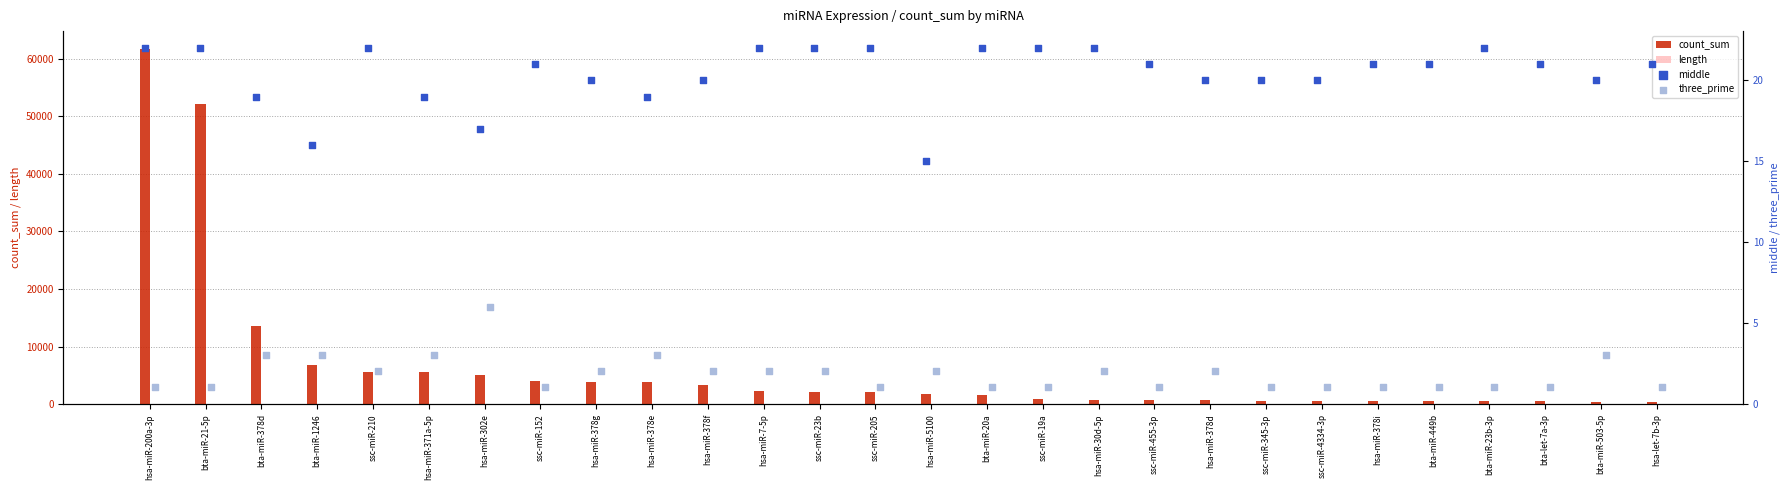

At how many categories does at least one series exceed 34748?

2